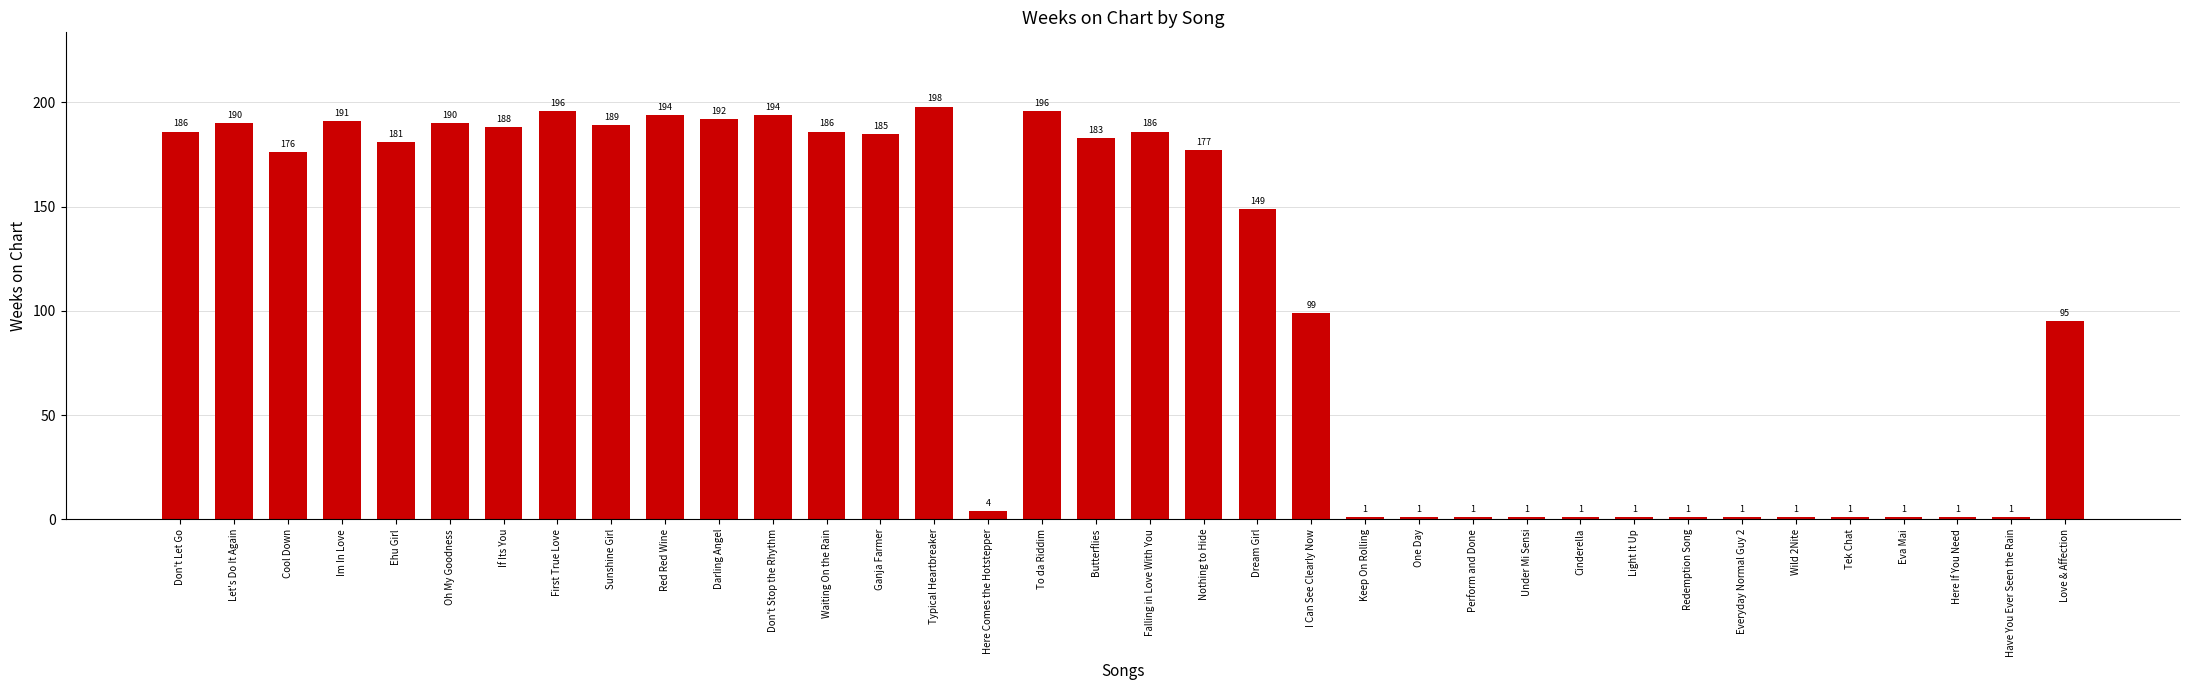

Reading left to right, what are all the values shown in this chart?

Don't Let Go=186	Let's Do It Again=190	Cool Down=176	Im In Love=191	Ehu Girl=181	Oh My Goodness=190	If Its You=188	First True Love=196	Sunshine Girl=189	Red Red Wine=194	Darling Angel=192	Don't Stop the Rhythm=194	Waiting On the Rain=186	Ganja Farmer=185	Typical Heartbreaker=198	Here Comes the Hotstepper=4	To da Riddim=196	Butterflies=183	Falling in Love With You=186	Nothing to Hide=177	Dream Girl=149	I Can See Clearly Now=99	Keep On Rolling=1	One Day=1	Perform and Done=1	Under Mi Sensi=1	Cinderella=1	Light It Up=1	Redemption Song=1	Everyday Normal Guy 2=1	Wild 2Nite=1	Tek Chat=1	Eva Mai=1	Here If You Need=1	Have You Ever Seen the Rain=1	Love & Affection=95